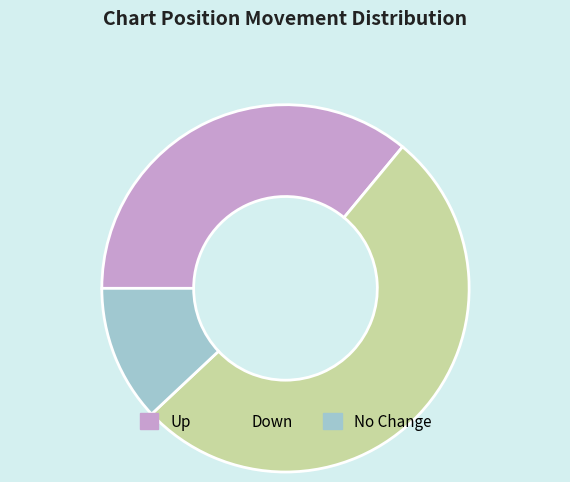

The Down slice represents 52% of the pie. True or false?

True